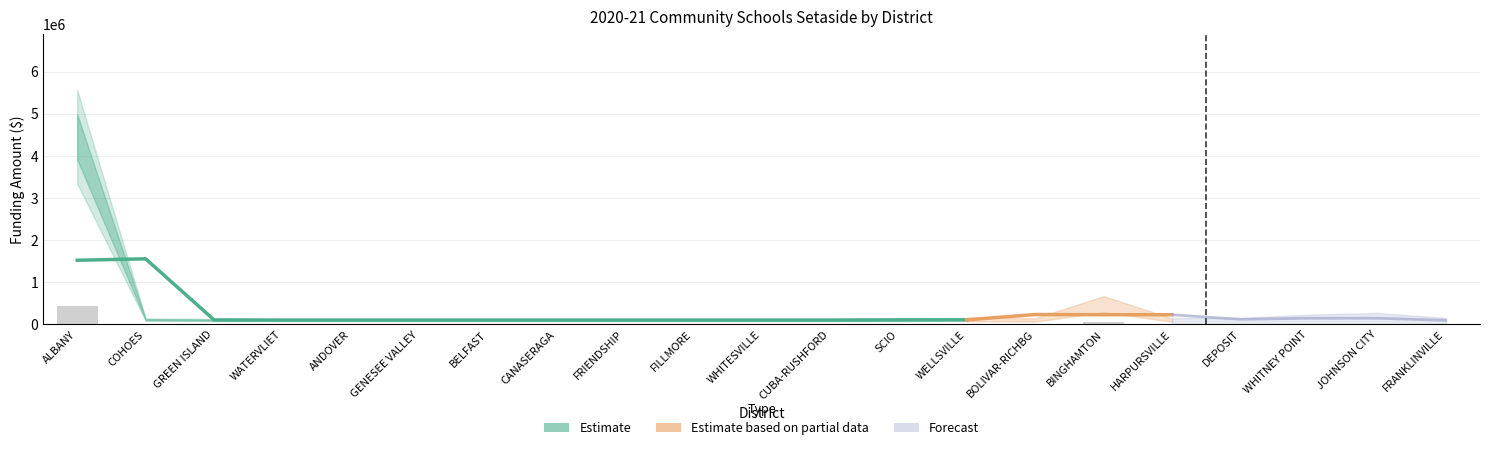

What is the smallest value displayed?

10000.0